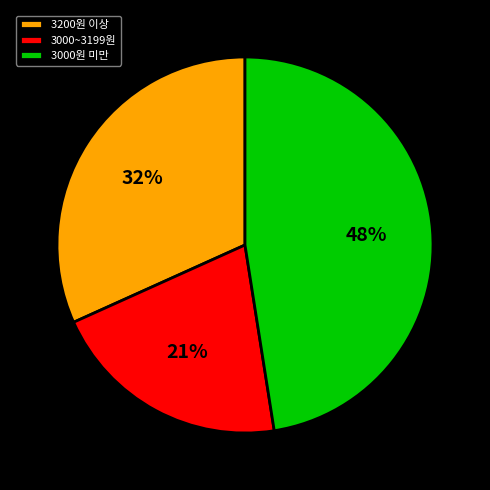

How many slices are in this pie chart?

3